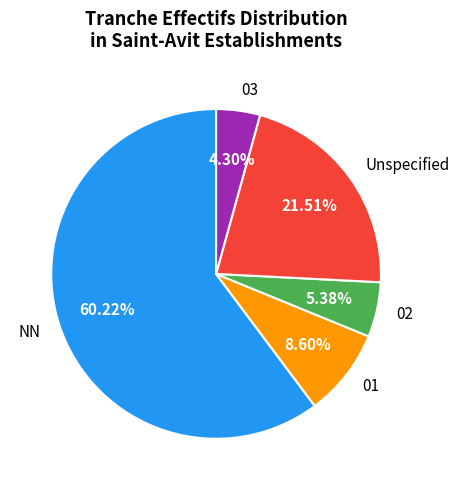

Approximately how many times larger is the value at NN compared to Unspecified?

2.8